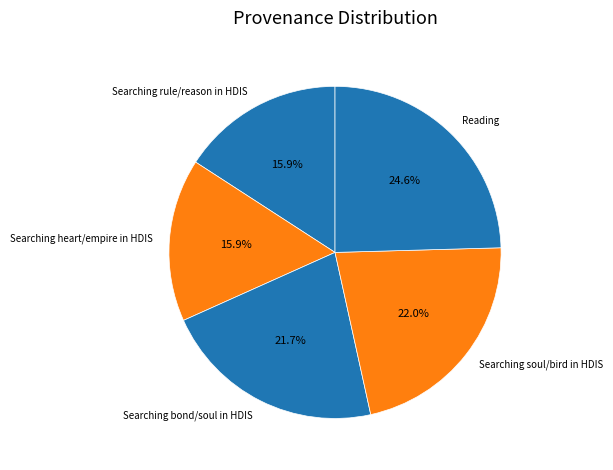

True or false: Searching heart/empire in HDIS accounts for 16% of the total.

True